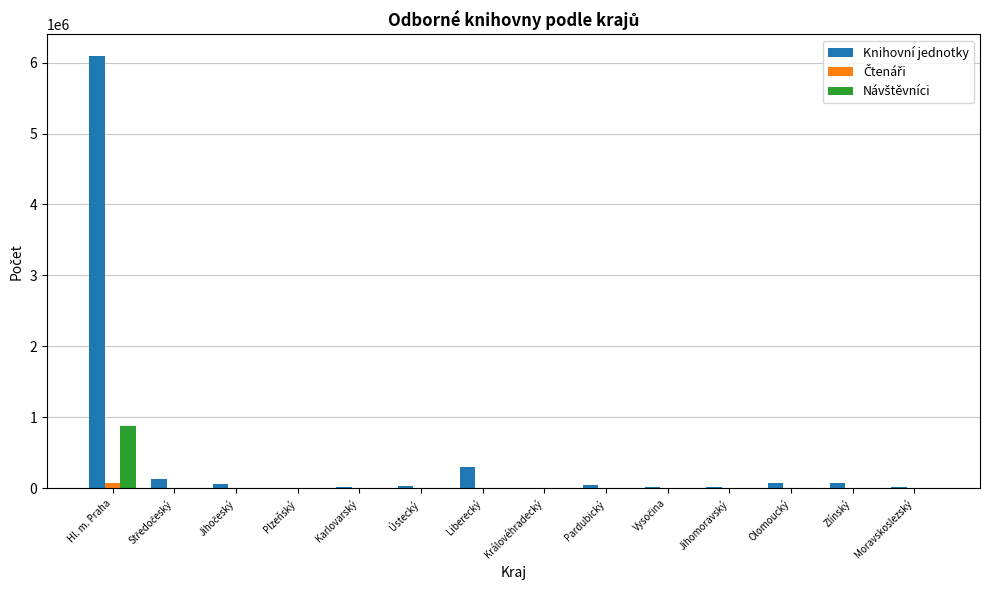

Which series has the largest total across all categories?

Knihovní jednotky